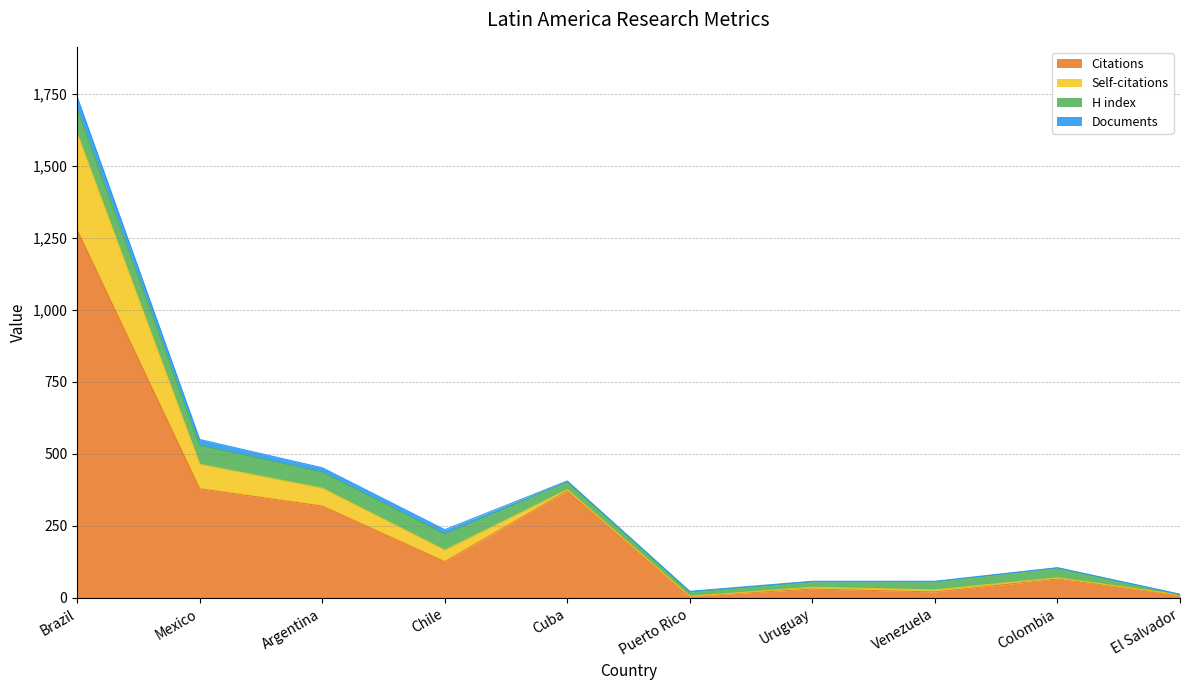

The value of Documents at Puerto Rico is 2. True or false?

True